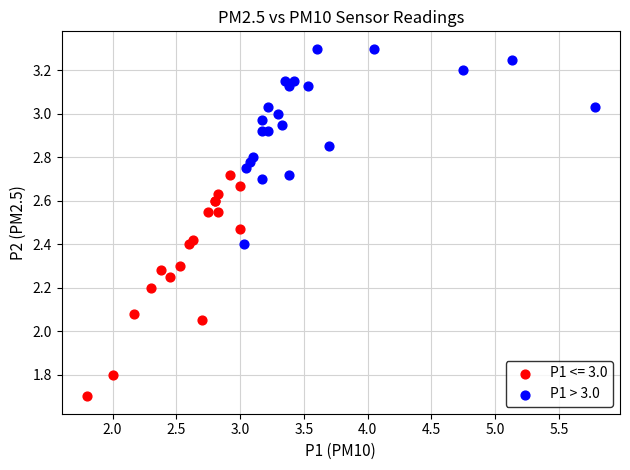

Which series reaches the maximum Y coordinate?

P1 > 3.0